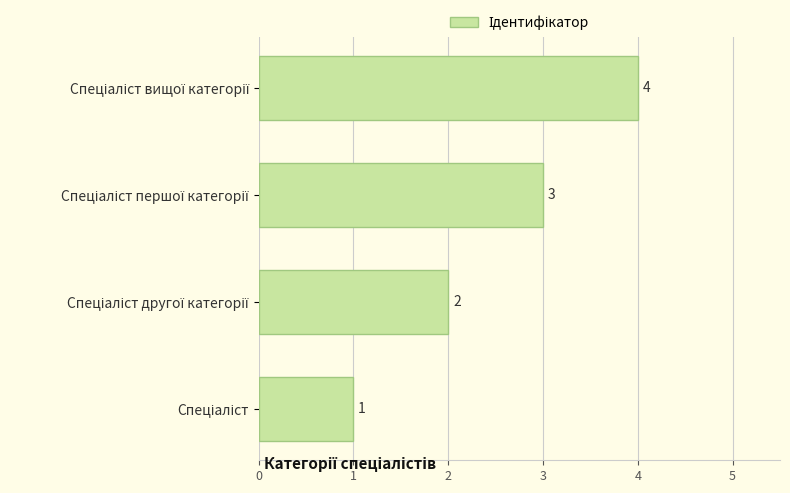

What is the difference between the maximum and minimum values?

3